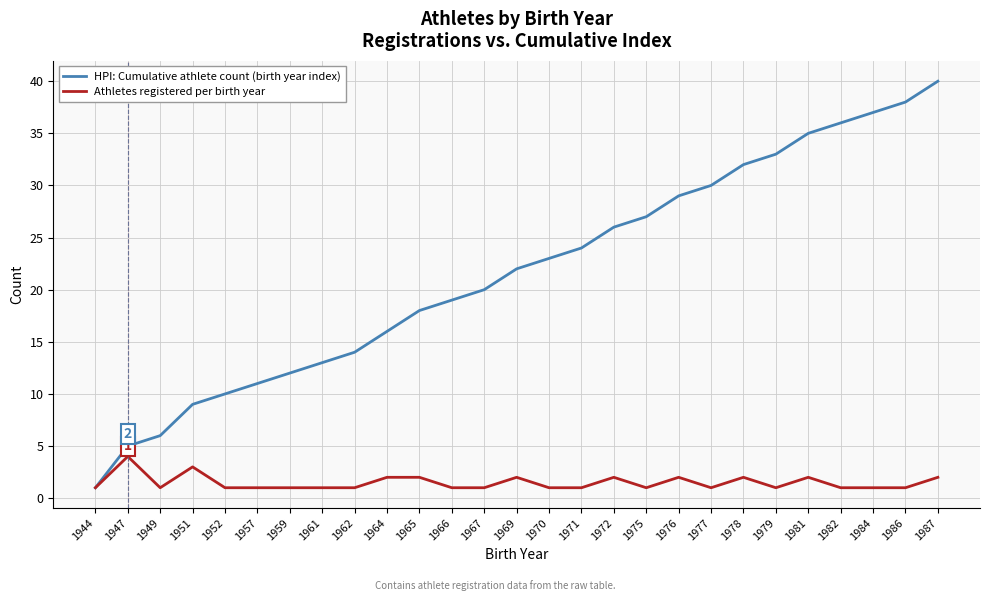

The value of Athletes registered per birth year at 1975 is 1. True or false?

True